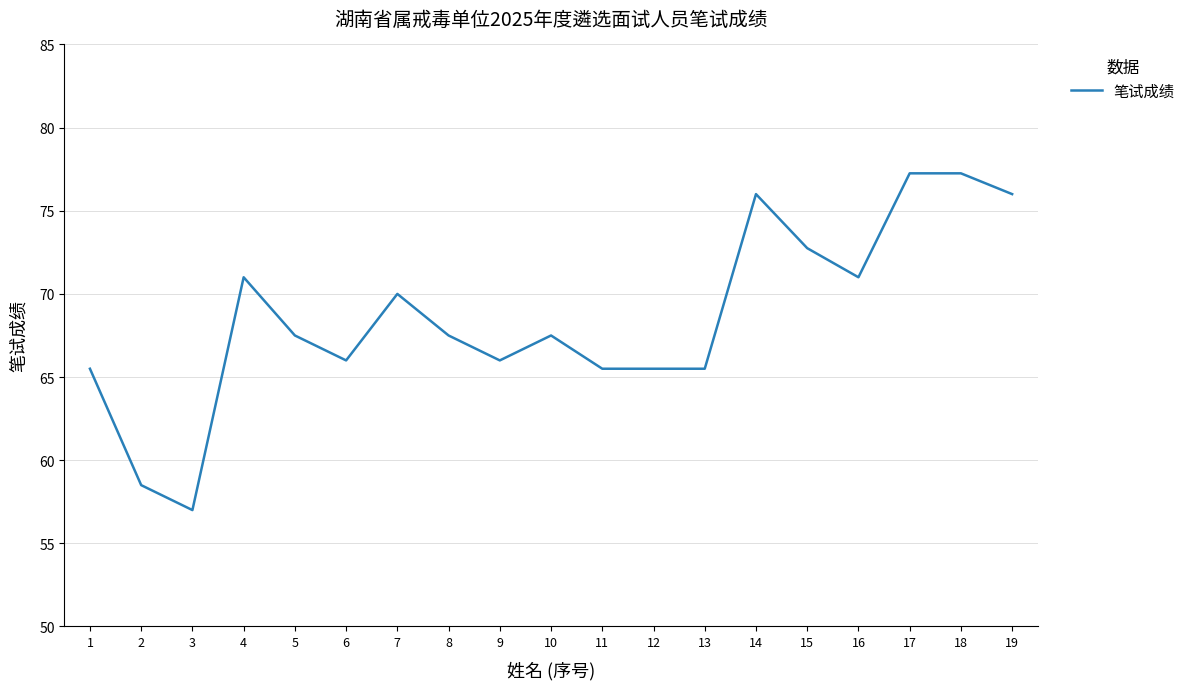

What is the difference between the values at 4 and 12?

5.5